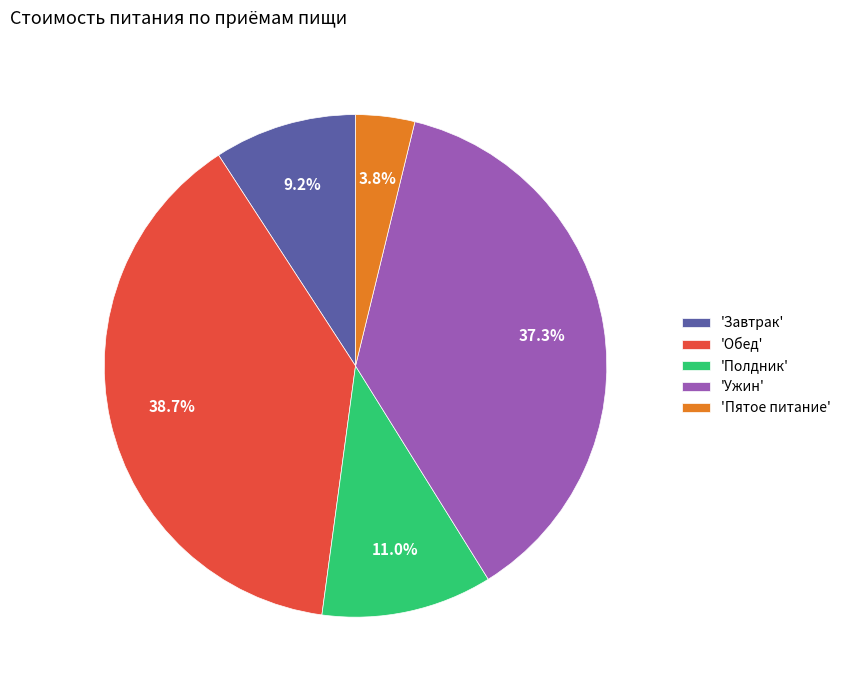

Count the number of slices in the pie.

5